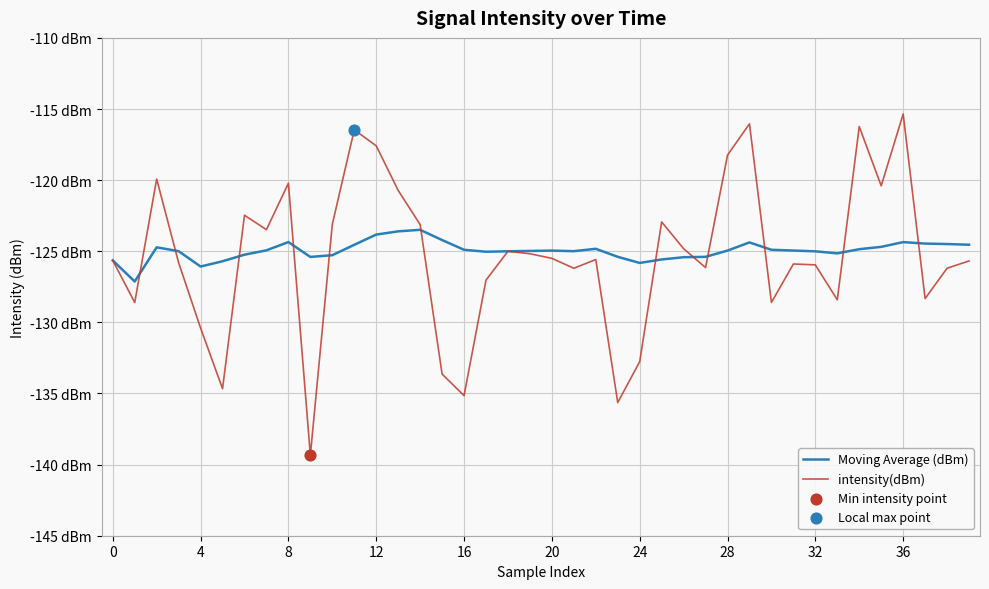

At which category is the sum across all series the highest?

36